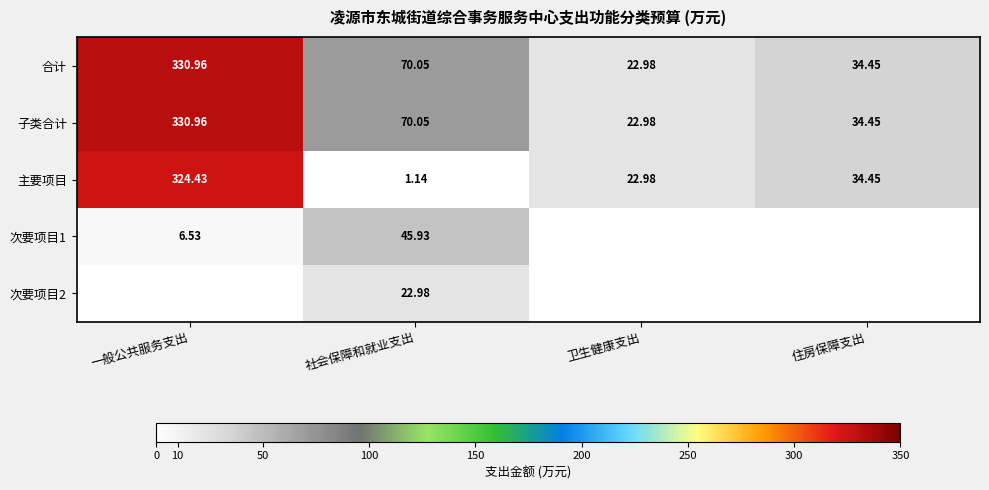

What is the difference between the 子类合计 values at 住房保障支出 and 一般公共服务支出?

296.5